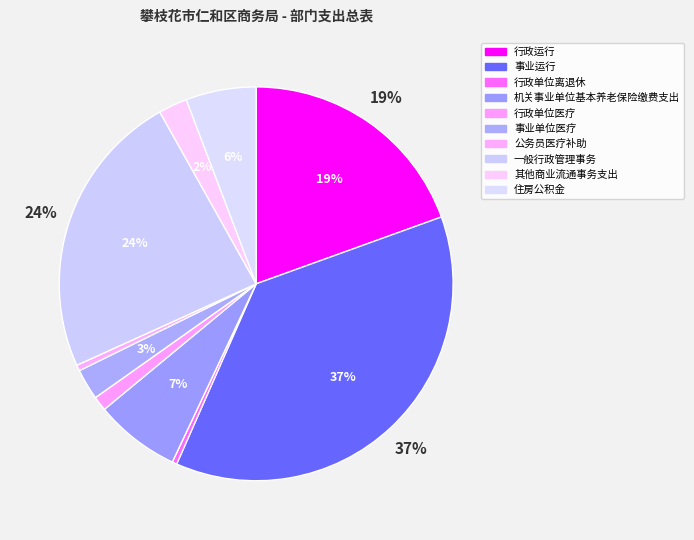

To the nearest percent, what is the average slice percentage?

10%